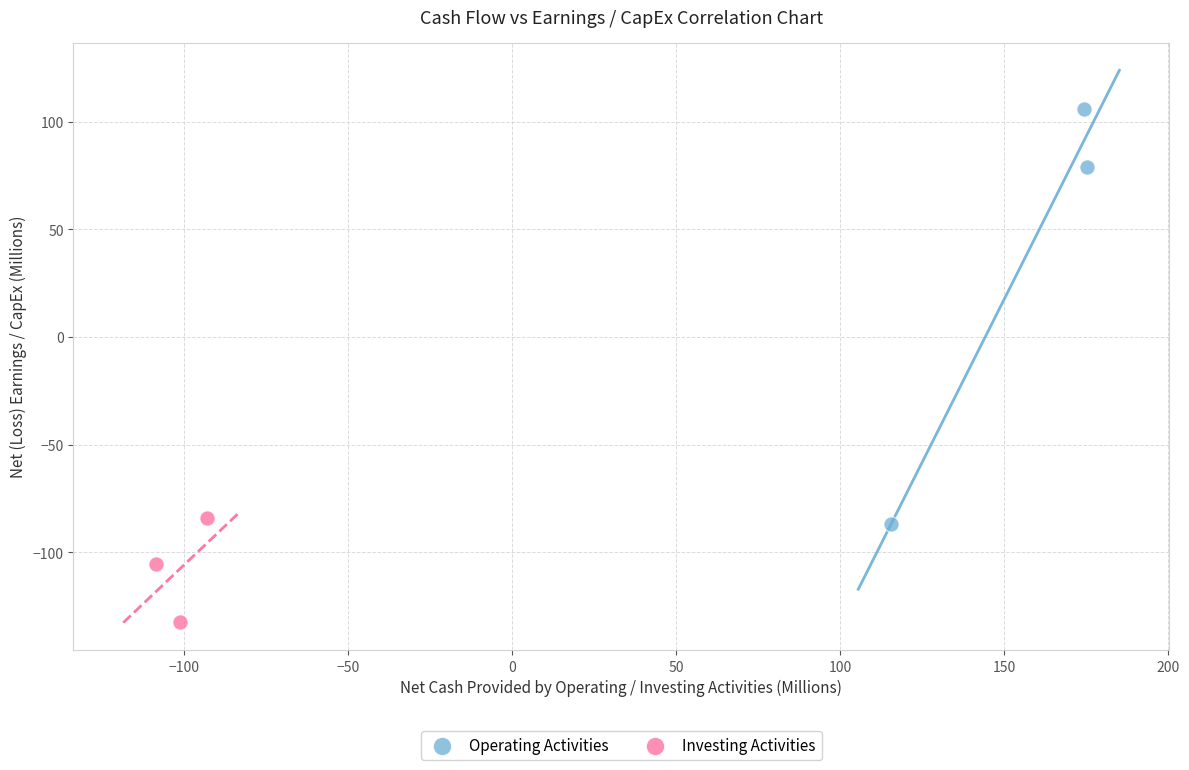

Which series reaches the minimum Y coordinate?

Investing Activities